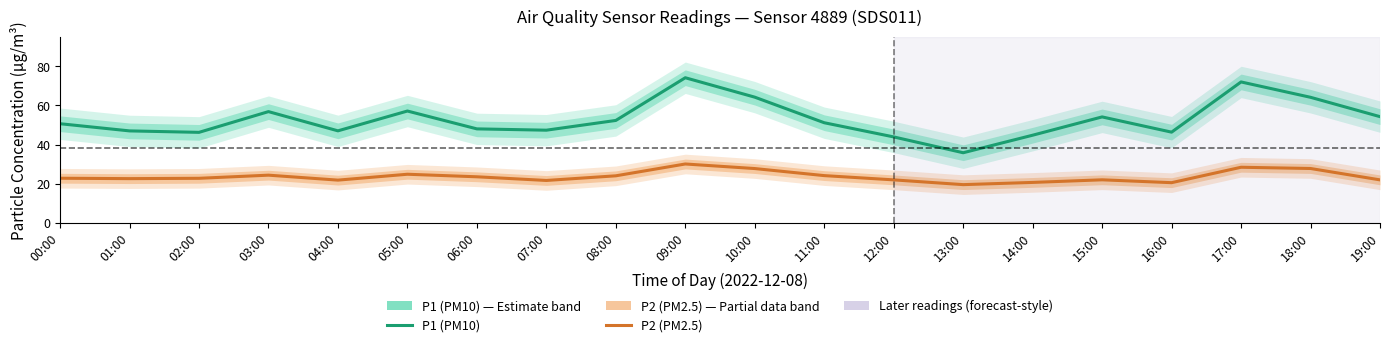

What is the difference between the maximum and second lowest values in the P1 (PM10) series?

30.2